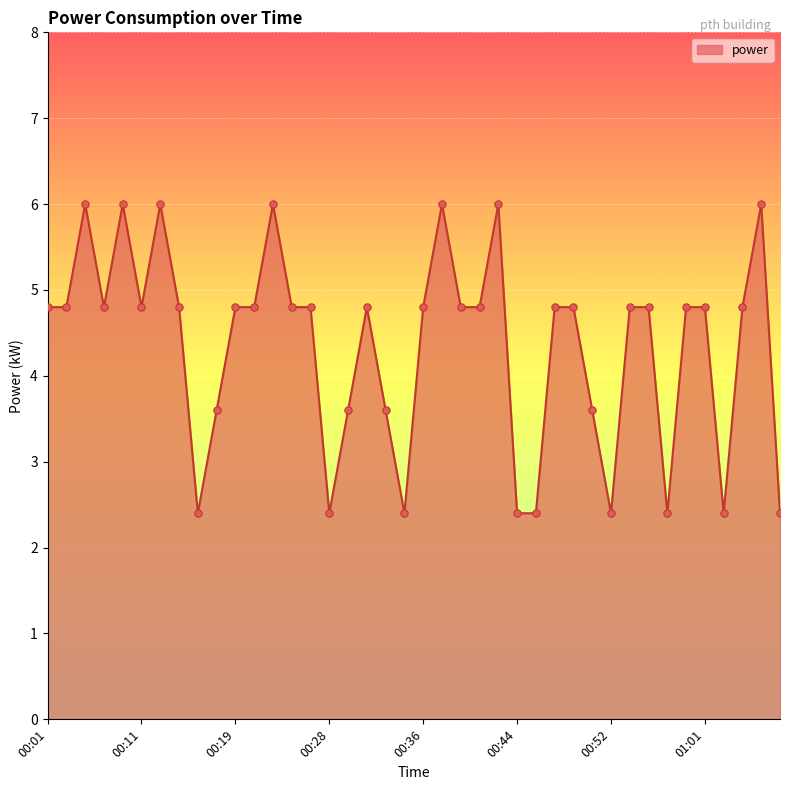

What is the difference between the maximum and minimum values?

3.6